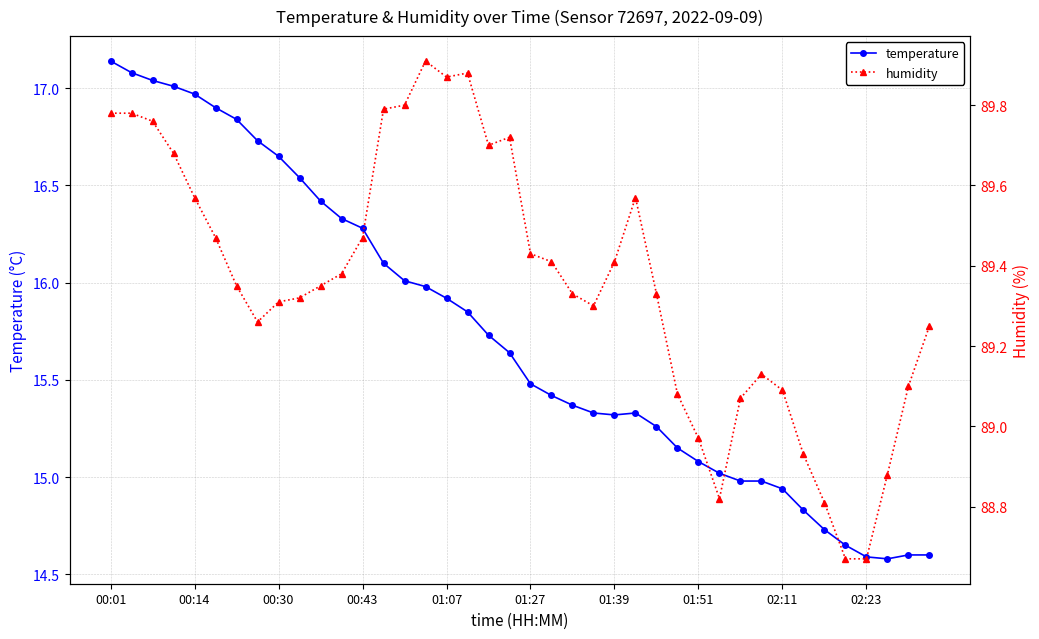

The humidity series shows 89.7 at 18. True or false?

True